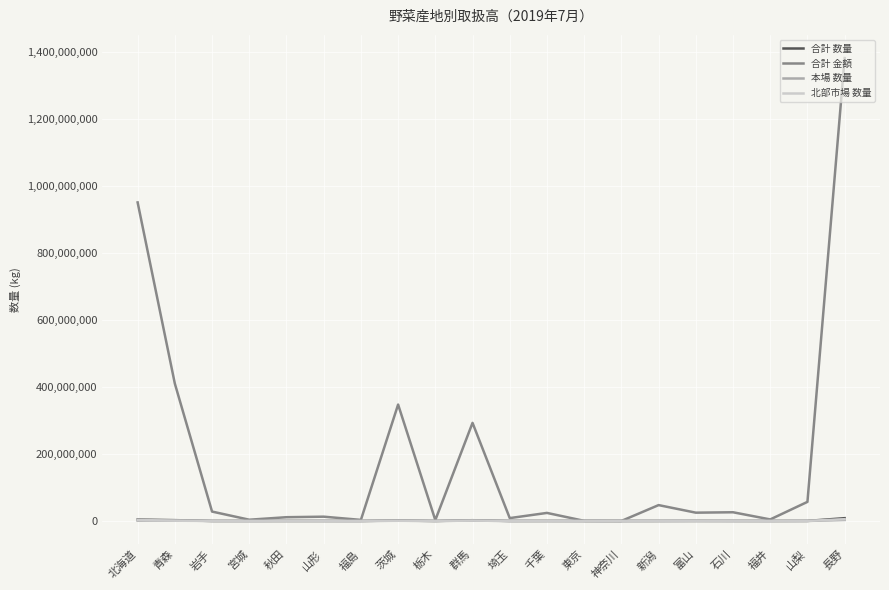

Where is 合計 金額 nearest to the value 690833438?

北海道